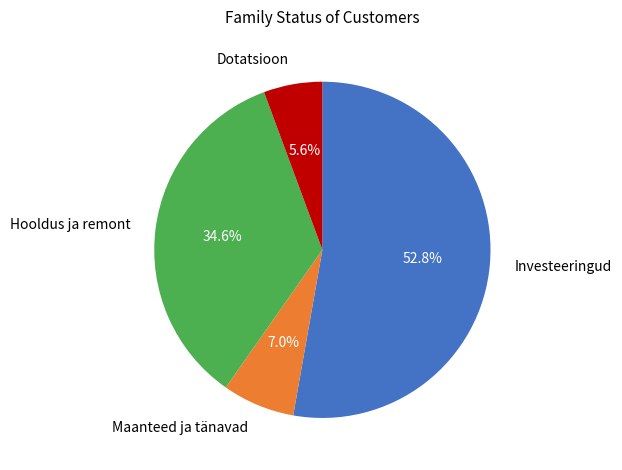

What percentage is the Maanteed ja tänavad slice, to the nearest percent?

7%